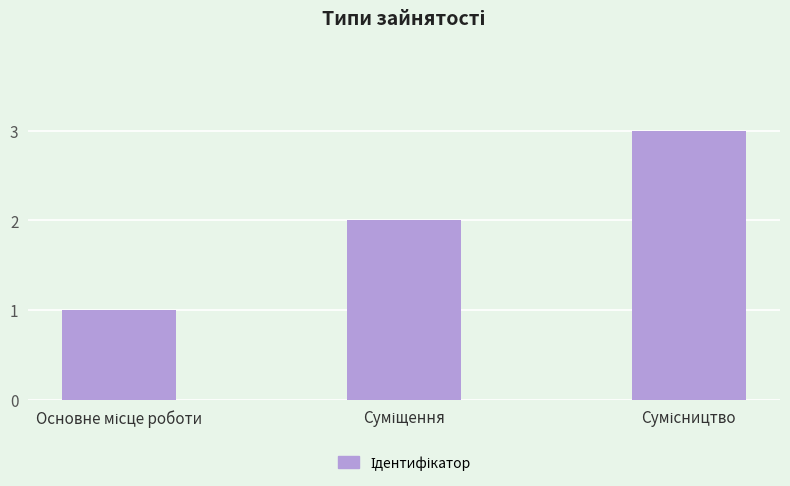

What is the greatest value displayed?

3